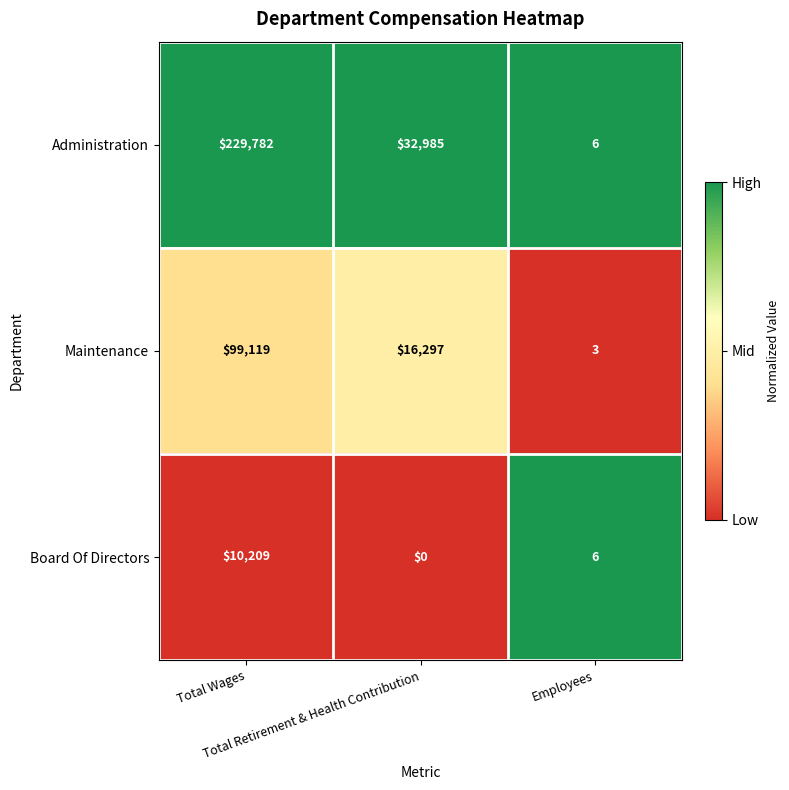

What is the sum of all Administration values?

262773